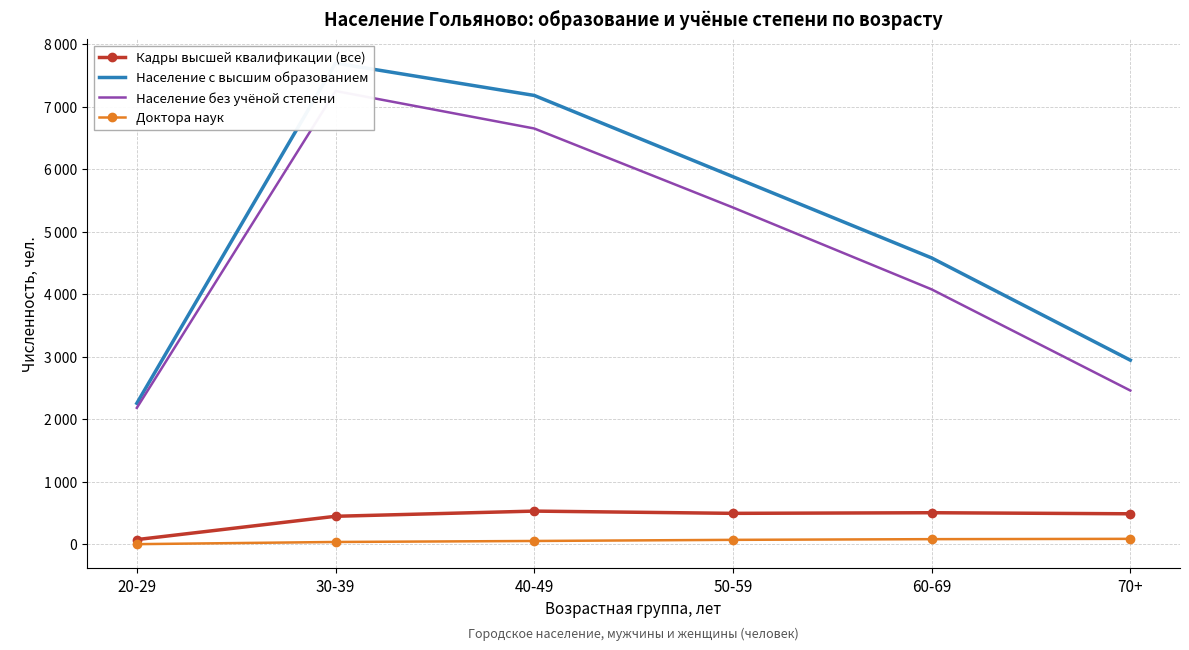

What is the sum of the Доктора наук values at 60-69 and 70+?

165